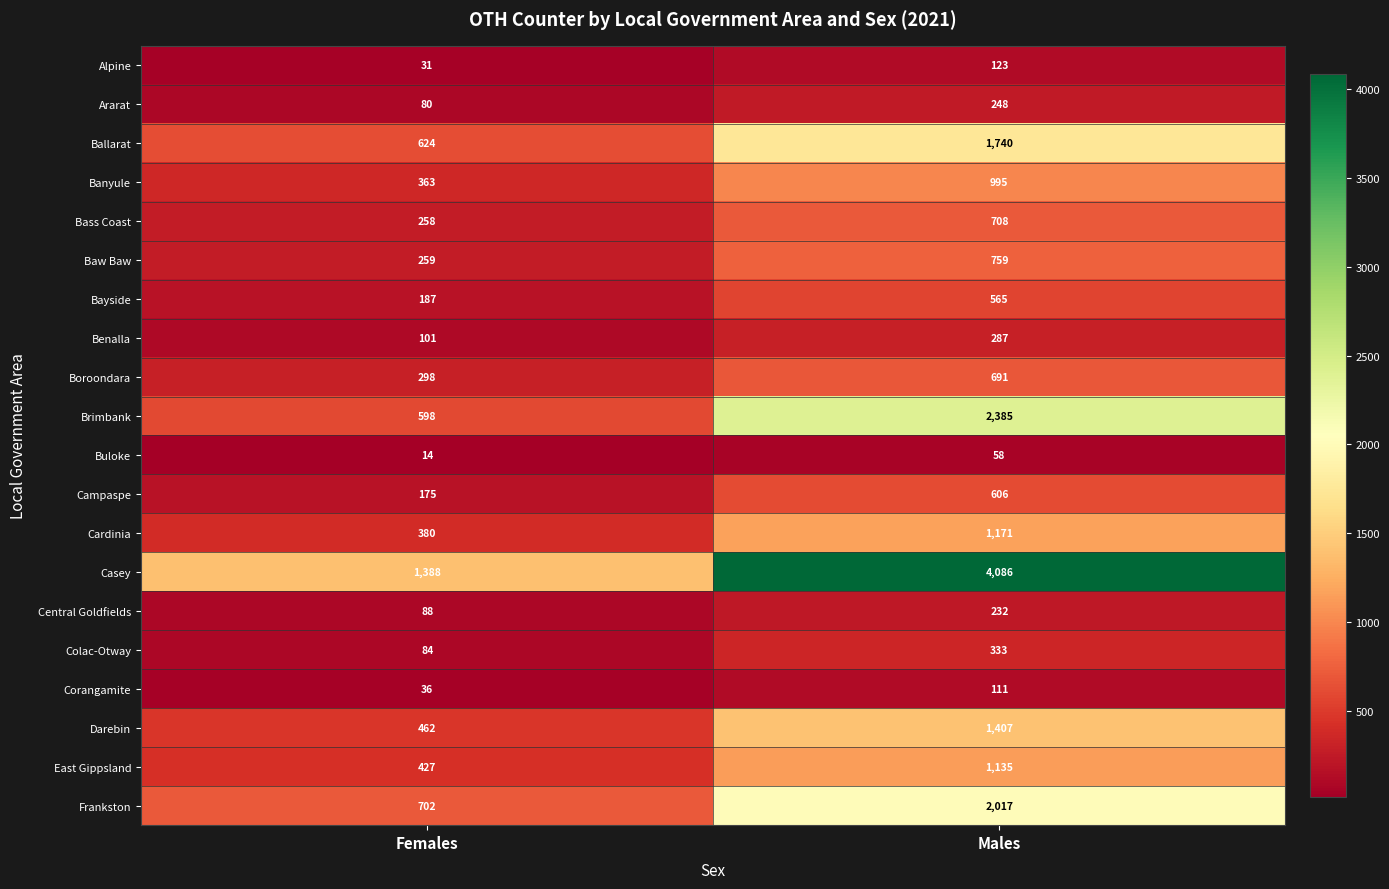

Is the value of Frankston at Males greater than the value of Colac-Otway at Males?

Yes